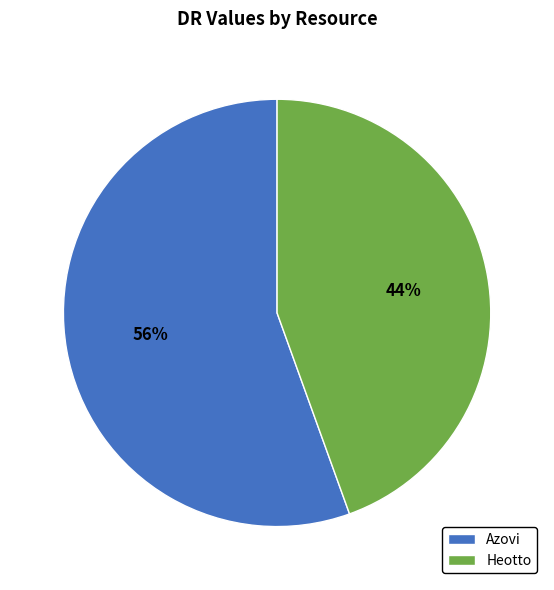

True or false: Azovi accounts for 56% of the total.

True